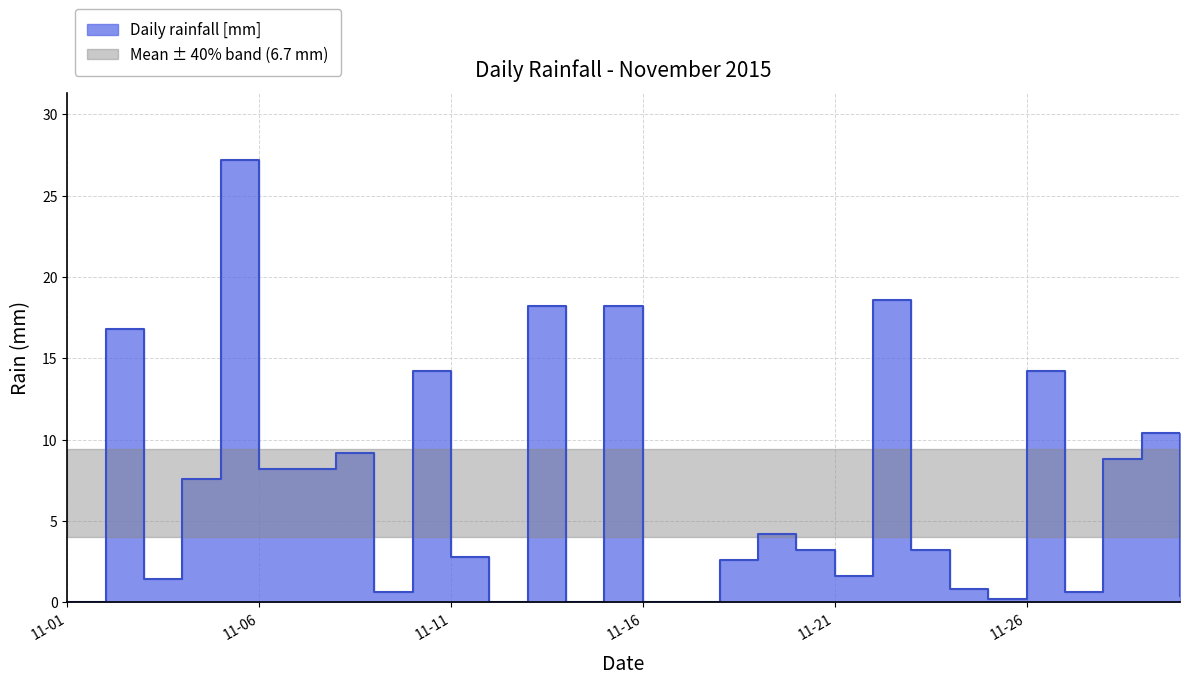

How many points are higher than both their immediate neighbors (excluding endpoints)?

10